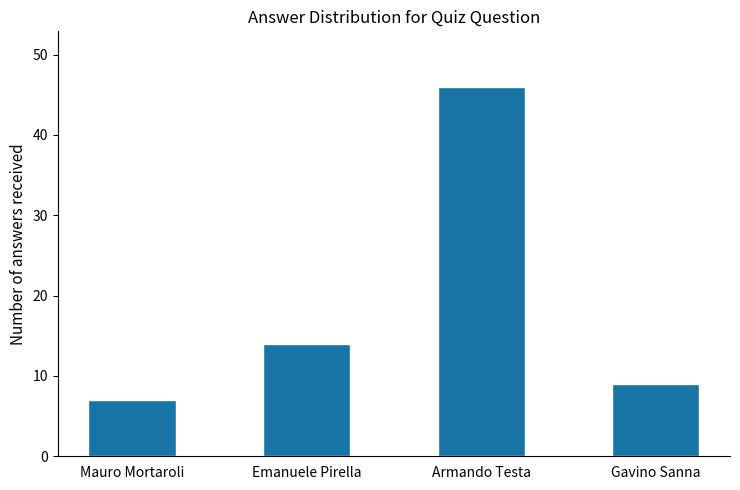

Which label corresponds to the smallest value in the chart?

Mauro Mortaroli